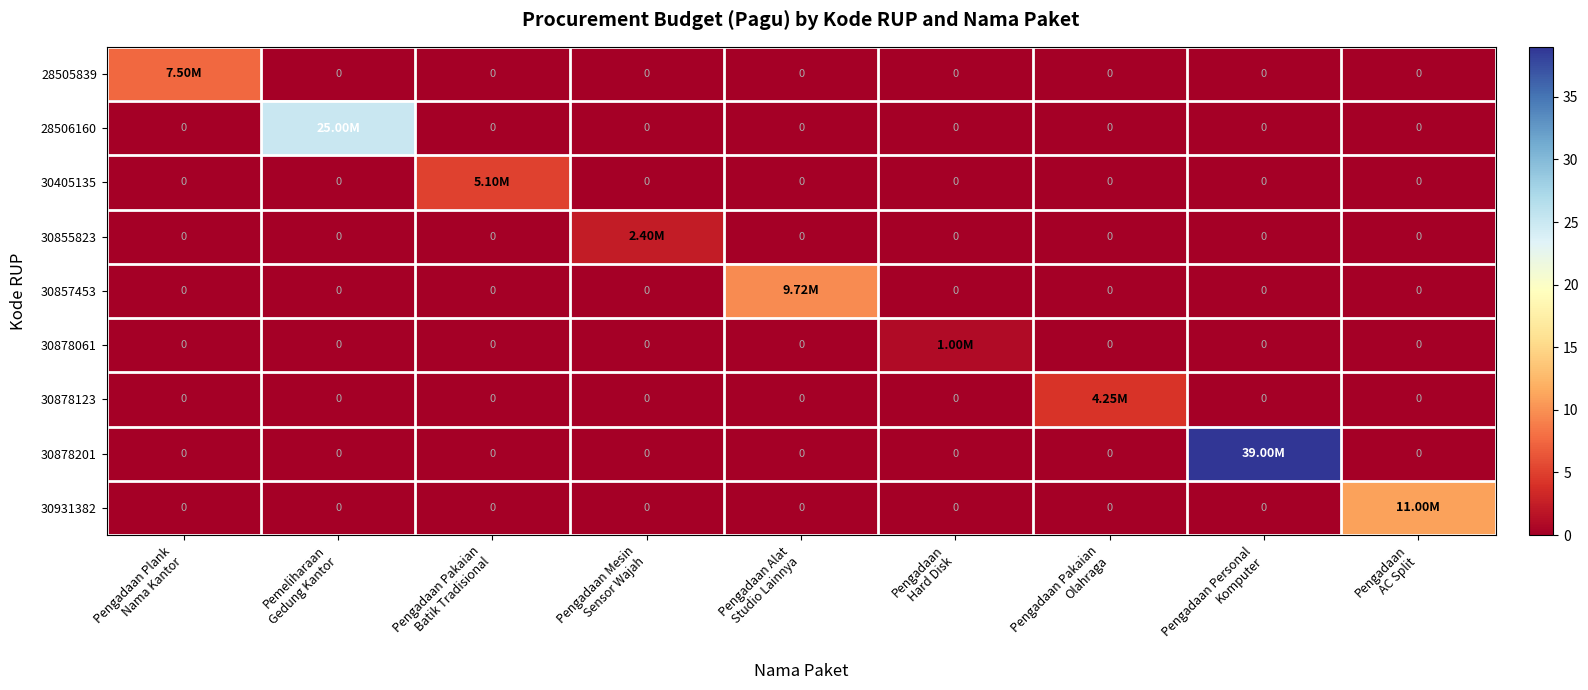

Which category has the highest value across all series?

Pengadaan Personal
Komputer